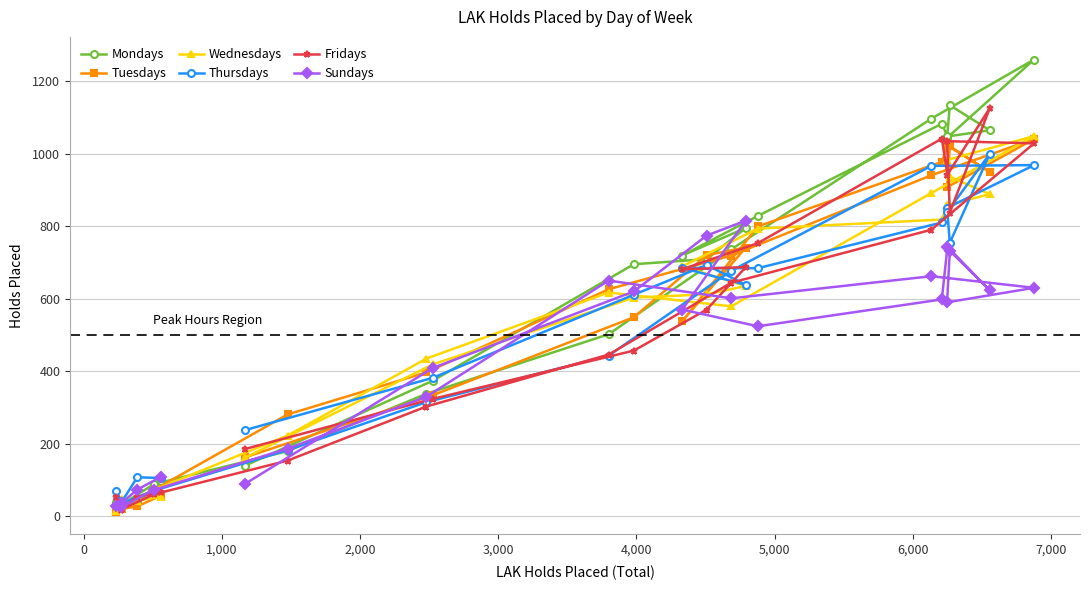

List the series in order of their peak value, highest first.

Mondays, Fridays, Wednesdays, Tuesdays, Thursdays, Sundays